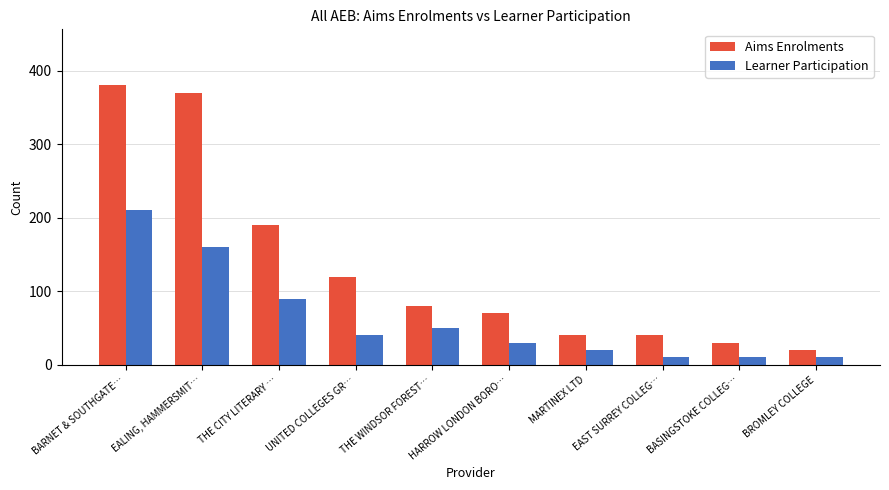

Which series has the largest total across all categories?

Aims Enrolments